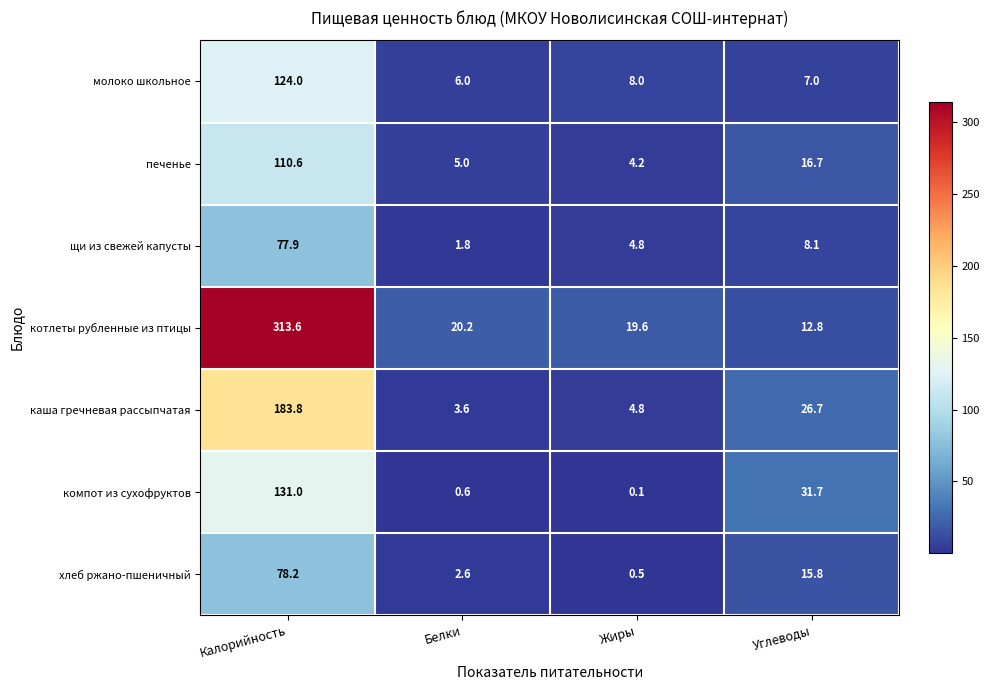

What is the highest value of the компот из сухофруктов series?

131.0